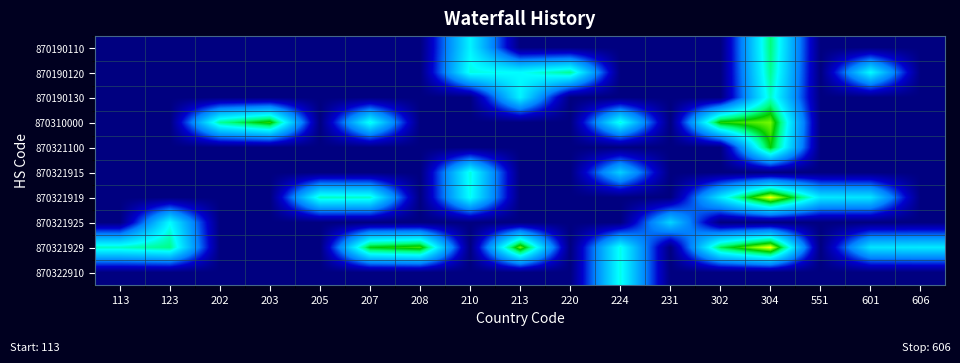

Reading left to right, extract all data points from this chart.

870190110: 113=0.0	123=0.0	202=0.0	203=0.0	205=0.0	207=0.0	208=0.0	210=6.7	213=0.0	220=0.0	224=0.0	231=0.0	302=0.0	304=8.4	551=0.0	601=0.0	606=0.0
870190120: 113=0.0	123=0.0	202=0.0	203=0.0	205=0.0	207=0.0	208=0.0	210=7.3	213=6.9	220=8.1	224=0.0	231=0.0	302=0.0	304=8.1	551=0.0	601=6.9	606=0.0
870190130: 113=0.0	123=0.0	202=0.0	203=0.0	205=0.0	207=0.0	208=0.0	210=0.0	213=6.7	220=0.0	224=0.0	231=0.0	302=0.0	304=7.6	551=0.0	601=0.0	606=0.0
870310000: 113=0.0	123=0.0	202=8.1	203=9.9	205=0.0	207=7.2	208=0.0	210=0.0	213=0.0	220=0.0	224=7.3	231=0.0	302=9.7	304=10.5	551=0.0	601=0.0	606=0.0
870321100: 113=0.0	123=0.0	202=0.0	203=0.0	205=0.0	207=0.0	208=0.0	210=0.0	213=0.0	220=0.0	224=0.0	231=0.0	302=0.0	304=9.5	551=0.0	601=0.0	606=0.0
870321915: 113=0.0	123=0.0	202=0.0	203=0.0	205=0.0	207=0.0	208=0.0	210=7.3	213=0.0	220=0.0	224=5.7	231=0.0	302=0.0	304=0.0	551=0.0	601=0.0	606=0.0
870321919: 113=0.0	123=0.0	202=0.0	203=0.0	205=7.6	207=7.5	208=0.0	210=7.1	213=0.0	220=0.0	224=0.0	231=0.0	302=6.4	304=11.6	551=6.3	601=6.2	606=0.0
870321925: 113=0.0	123=6.9	202=0.0	203=0.0	205=0.0	207=0.0	208=0.0	210=0.0	213=0.0	220=0.0	224=0.0	231=5.8	302=0.0	304=0.0	551=0.0	601=0.0	606=0.0
870321929: 113=7.6	123=8.3	202=0.0	203=0.0	205=0.0	207=9.4	208=10.1	210=0.0	213=10.5	220=0.0	224=7.2	231=0.0	302=8.7	304=11.6	551=0.0	601=6.2	606=6.4
870322910: 113=0.0	123=0.0	202=0.0	203=0.0	205=0.0	207=0.0	208=0.0	210=0.0	213=0.0	220=0.0	224=7.2	231=0.0	302=0.0	304=0.0	551=0.0	601=0.0	606=0.0